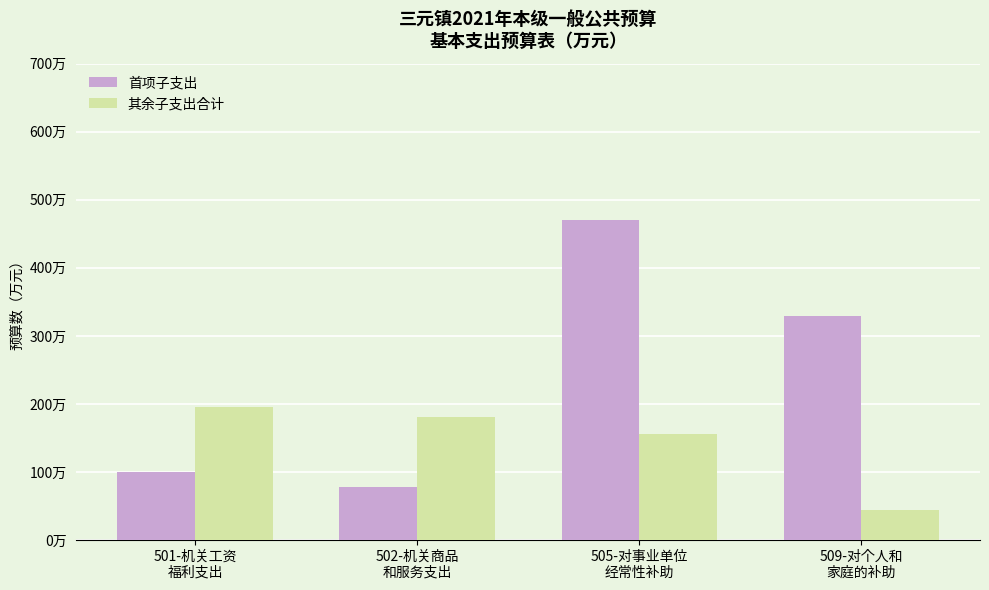

At which category is the sum across all series the highest?

505-对事业单位
经常性补助